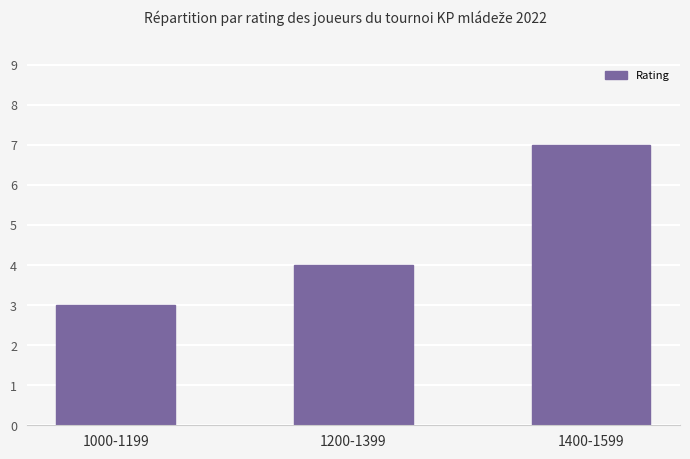

What is the difference between the maximum and minimum values?

4